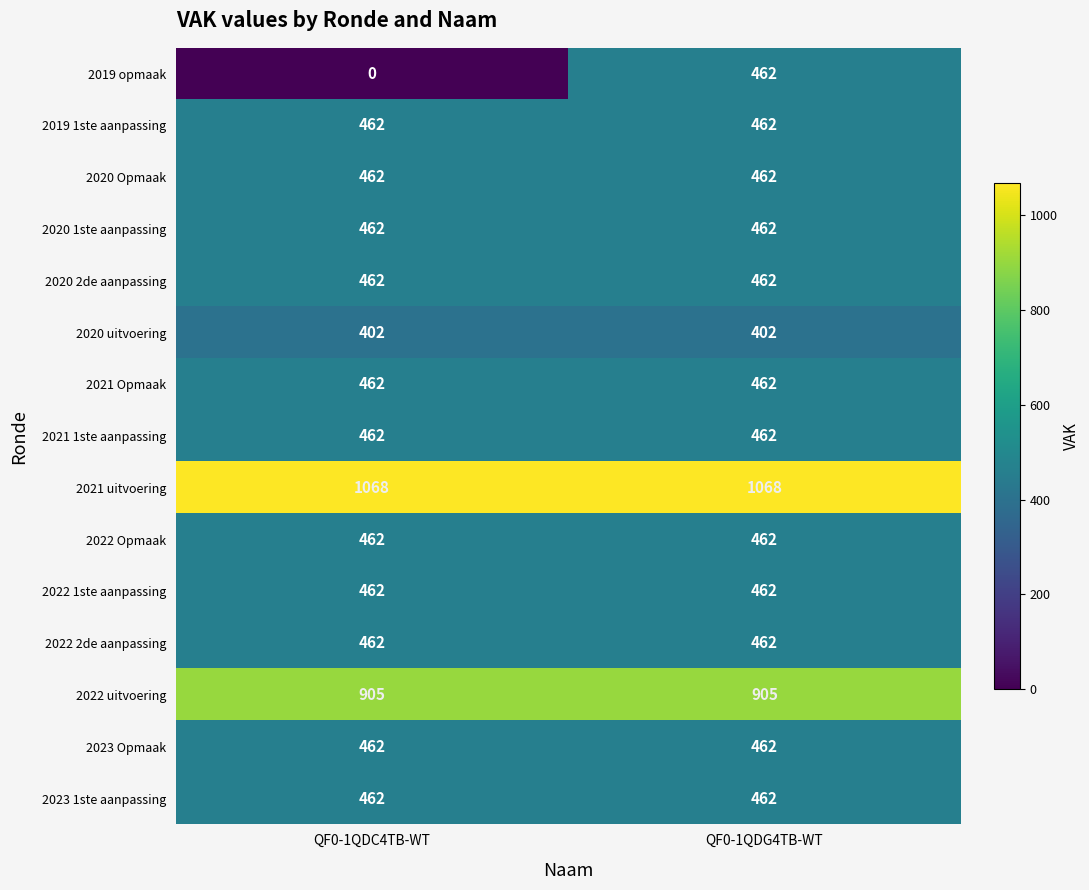

Between QF0-1QDC4TB-WT and QF0-1QDG4TB-WT, which series saw the biggest shift?

2019 opmaak